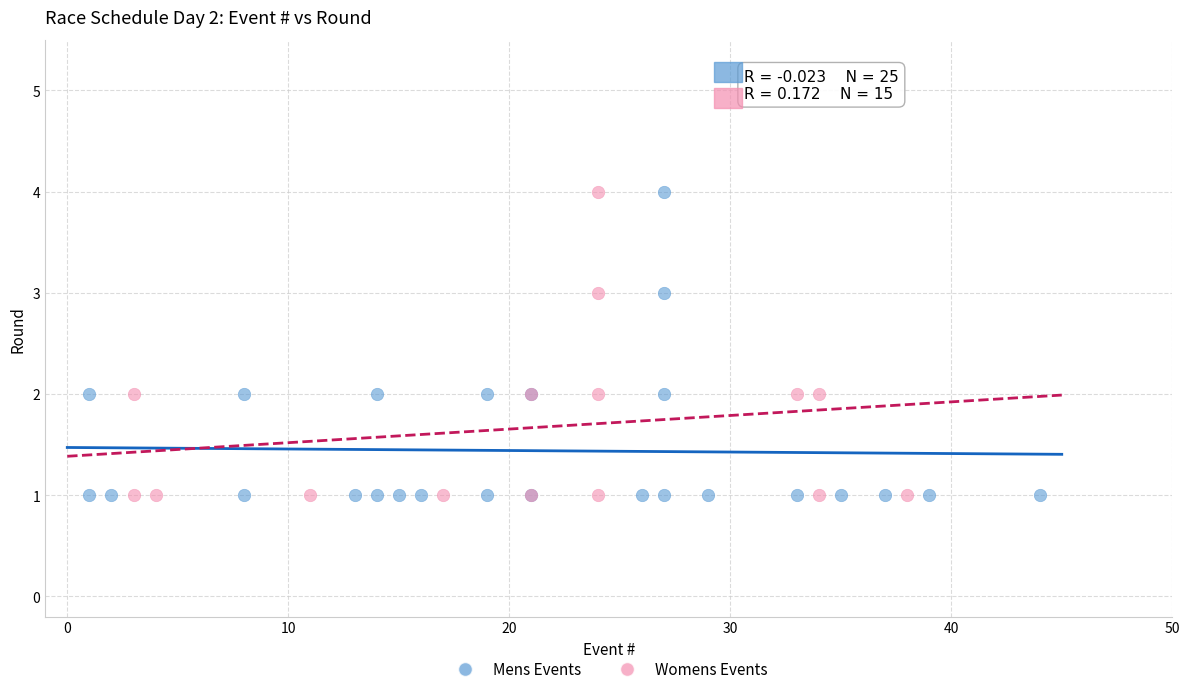

What are all the series names shown in the legend?

Mens Events, Womens Events